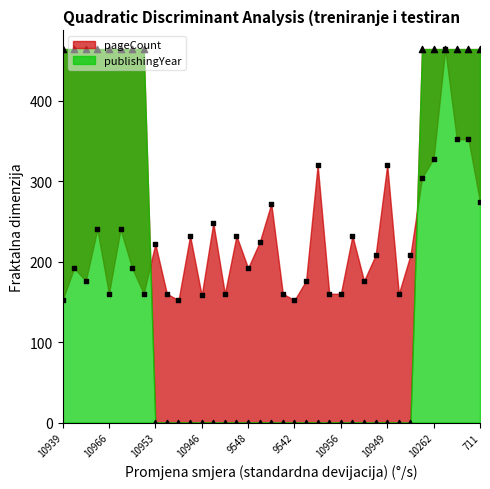

Which series has the largest total across all categories?

pageCount